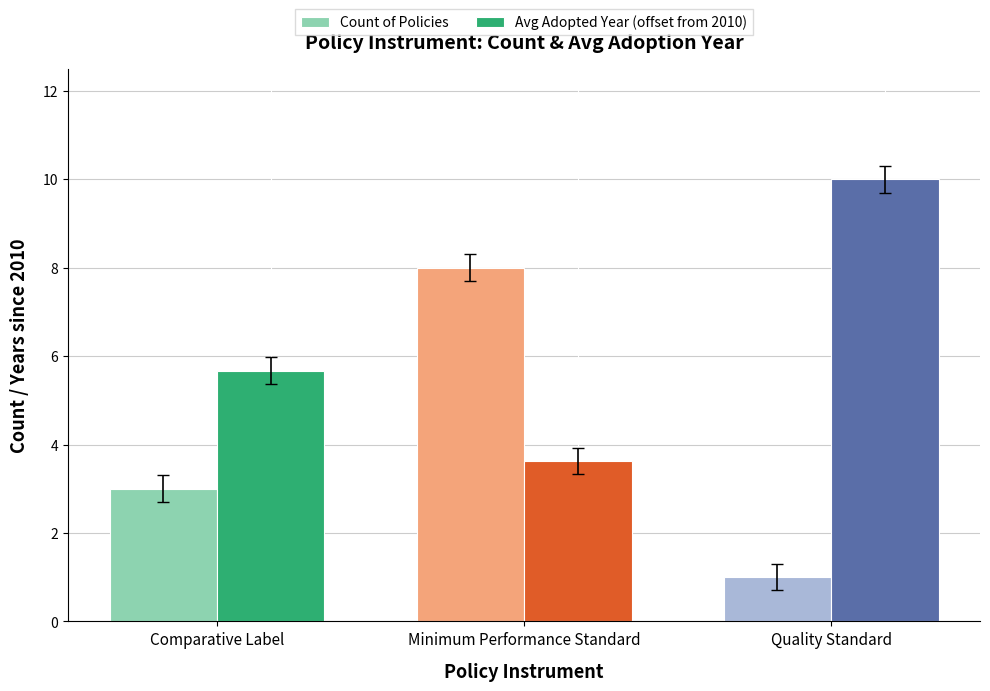

Where is Avg Adopted Year (offset from 2010) nearest to the value 6?

Comparative Label